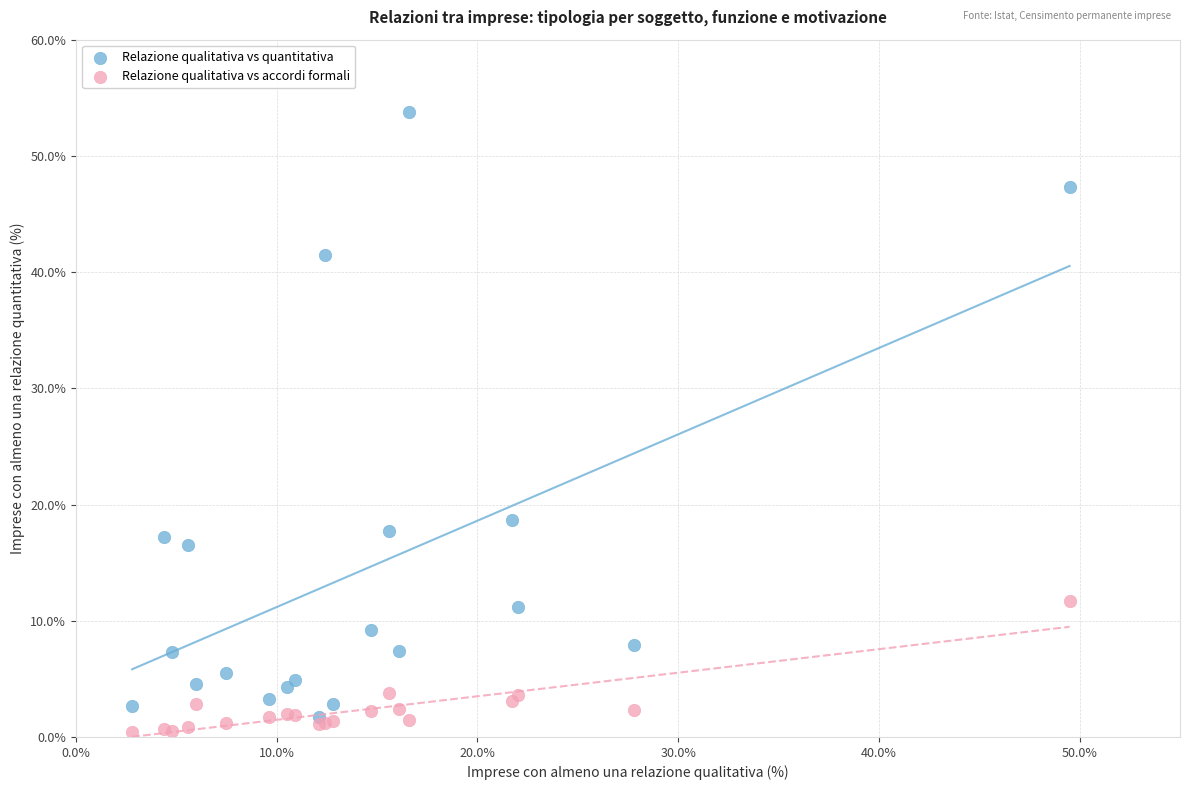

Across all series, what Y value is closest to 27?

18.7